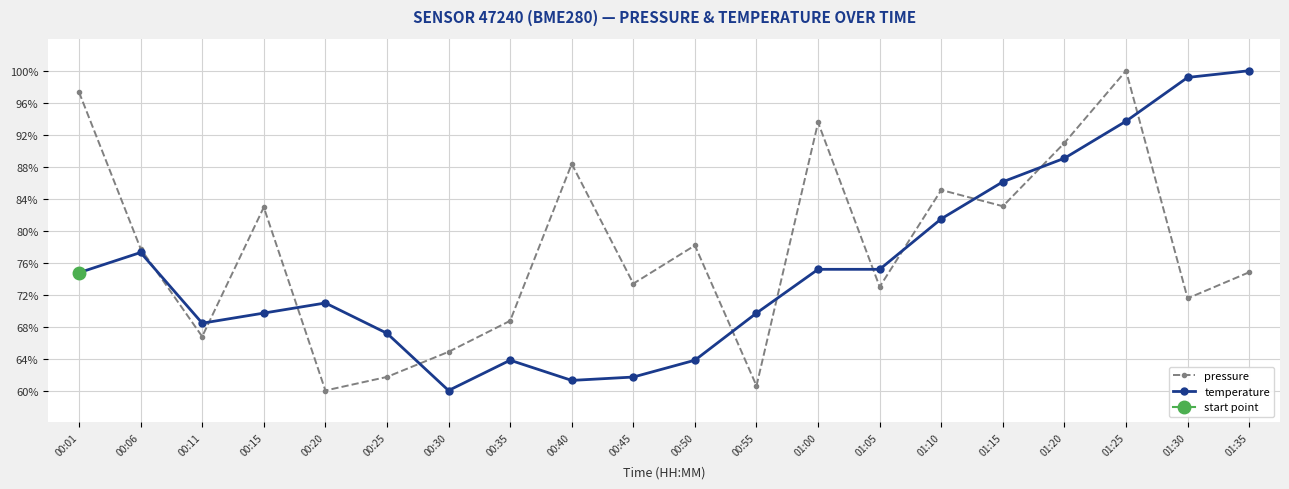

Is the value of temperature at 00:20 greater than the value of pressure at 00:20?

Yes